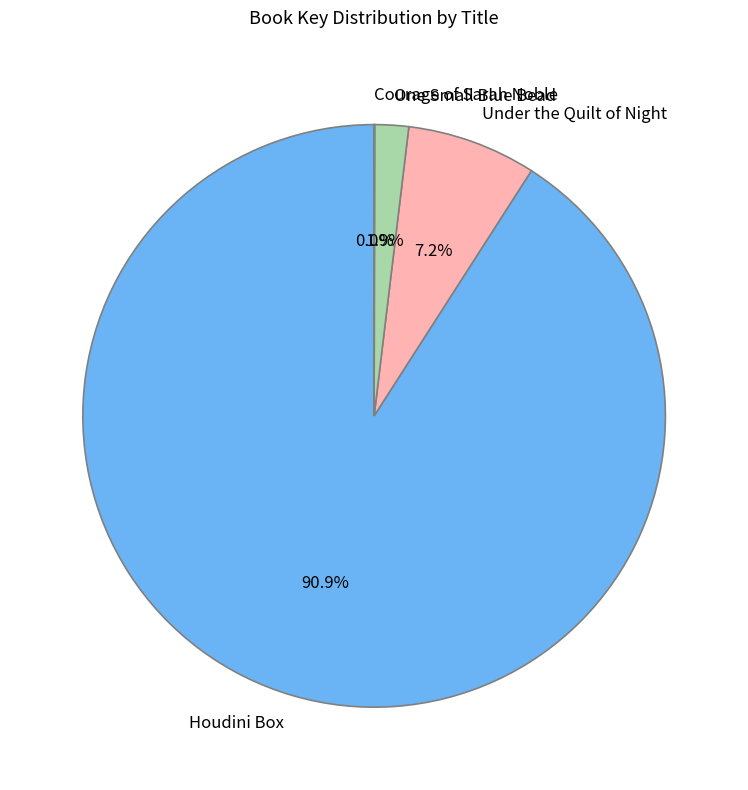

Approximately how many times larger is the value at Under the Quilt of Night compared to One Small Blue Bead?

3.8